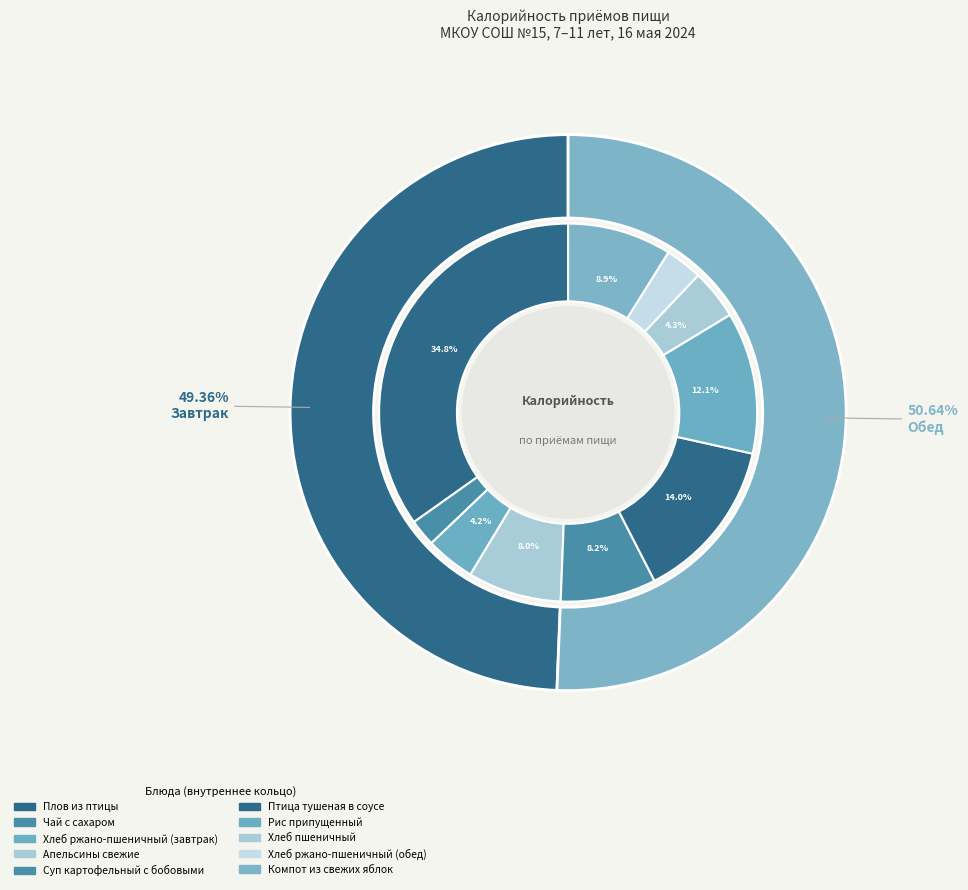

What percentage is NOT represented by Обед?

49.4%